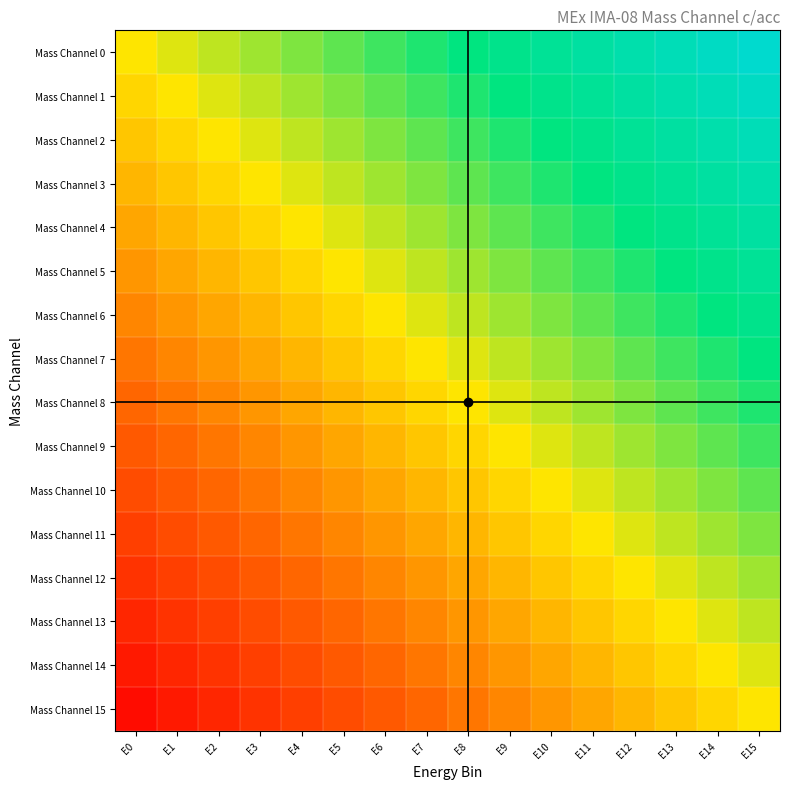

List the series in order of their peak value, highest first.

Mass Channel 0, Mass Channel 1, Mass Channel 2, Mass Channel 3, Mass Channel 4, Mass Channel 5, Mass Channel 6, Mass Channel 7, Mass Channel 8, Mass Channel 9, Mass Channel 10, Mass Channel 11, Mass Channel 12, Mass Channel 13, Mass Channel 14, Mass Channel 15